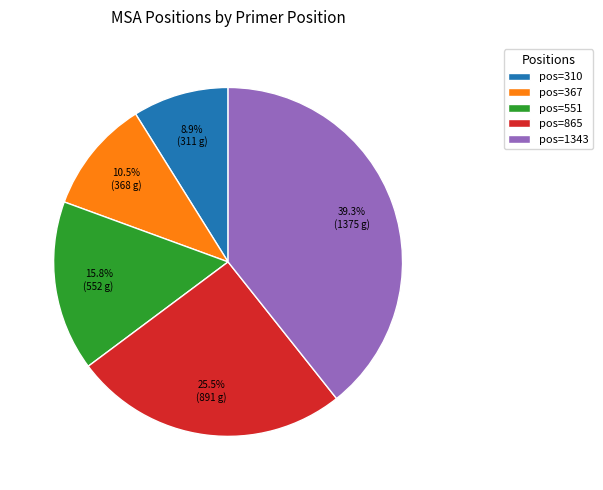

What is the ratio of the value at pos=551 to the value at pos=367?

1.5